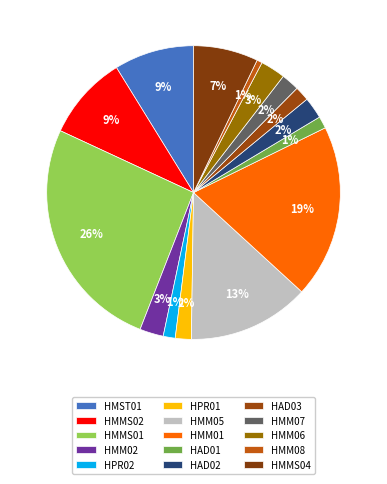

Approximately how many times larger is the value at HMM01 compared to HMM05?

1.4